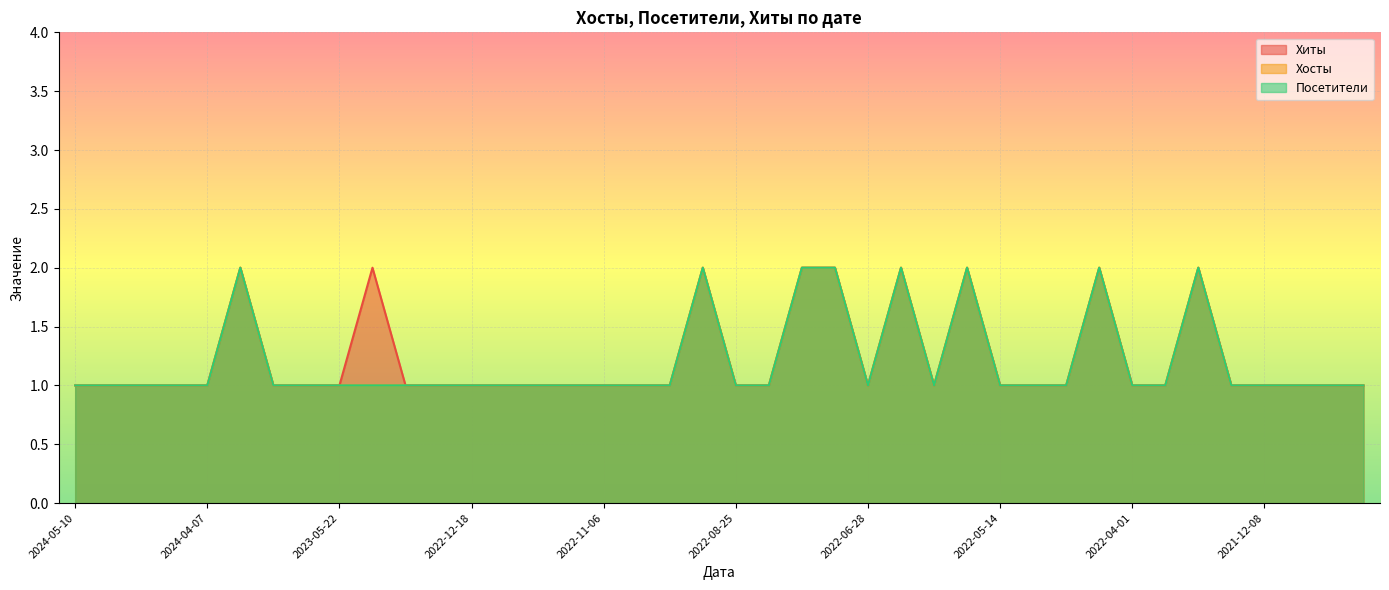

What is the total value across all series at 2022-11-08?

3